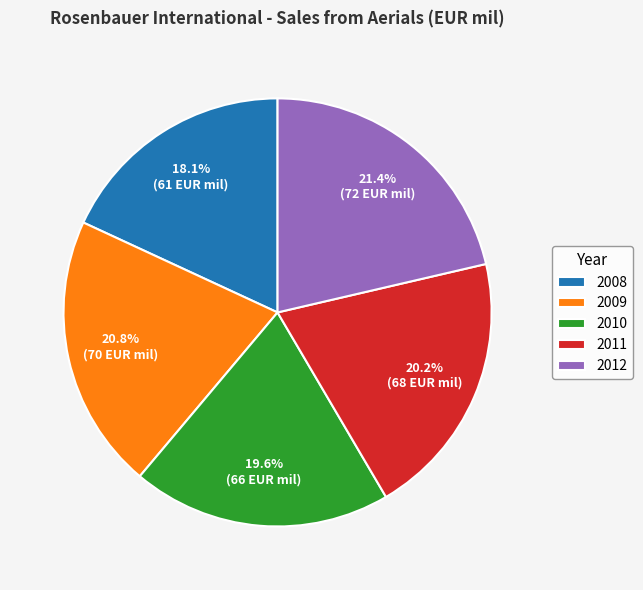

The 2011 slice represents 20% of the pie. True or false?

True